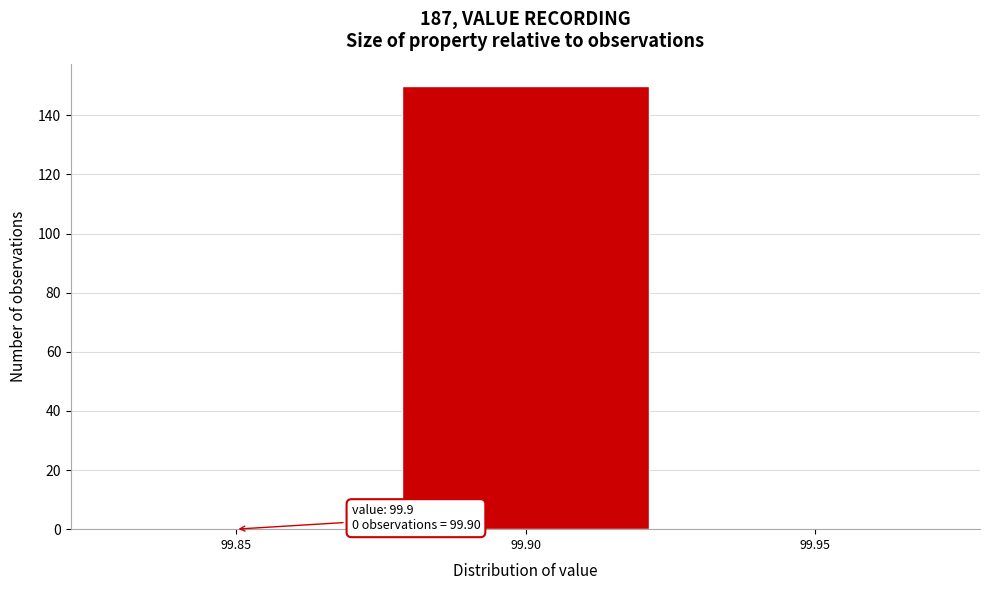

Reading left to right, list all the values displayed in this chart.

99.85=0	99.90=150	99.95=0